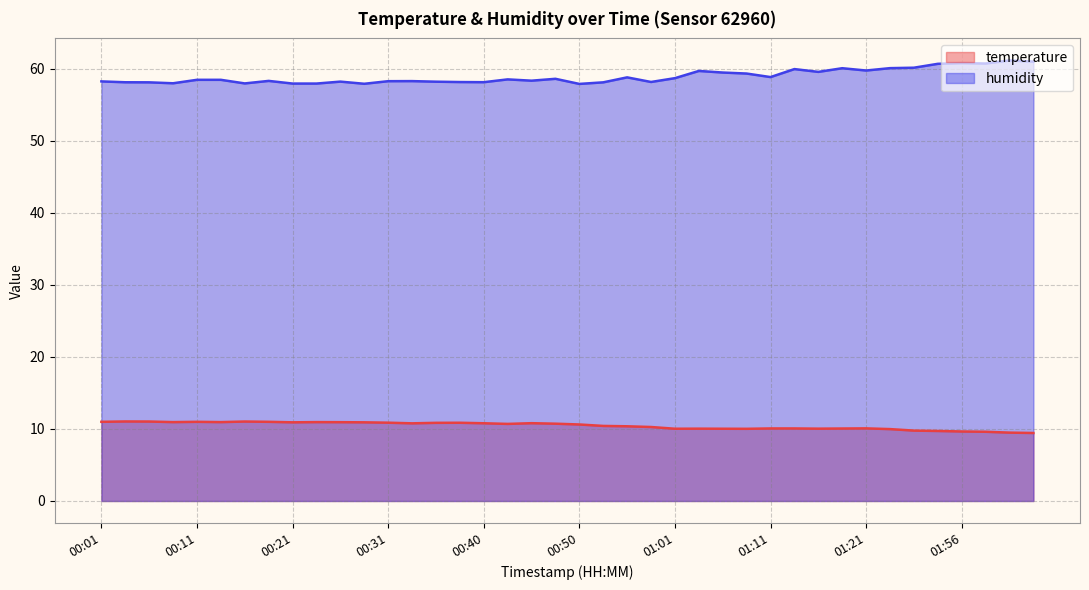

Reading right to left, list all the values displayed in this chart.

temperature: 9.4	9.5	9.6	9.7	9.7	9.8	10.0	10.1	10.1	10.0	10.1	10.1	10.0	10.0	10.0	10.0	10.3	10.4	10.4	10.6	10.7	10.8	10.7	10.8	10.9	10.8	10.8	10.9	10.9	10.9	10.9	10.9	11.0	11.0	10.9	11.0	10.9	11.0	11.0	11.0
humidity: 61.0	61.1	60.7	60.8	60.7	60.1	60.1	59.8	60.1	59.6	60.0	58.8	59.3	59.5	59.7	58.7	58.2	58.8	58.1	57.9	58.6	58.3	58.5	58.1	58.1	58.2	58.3	58.3	57.9	58.2	57.9	57.9	58.3	58.0	58.5	58.5	58.0	58.1	58.1	58.2